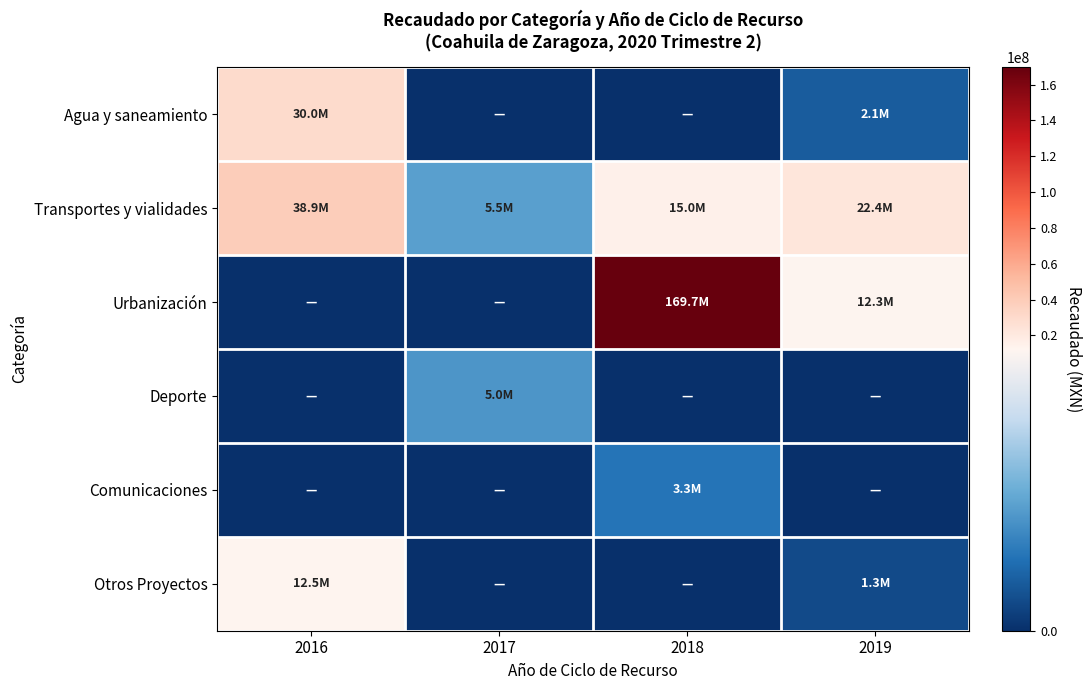

Which has a higher value, 2017 or 2019?

2019